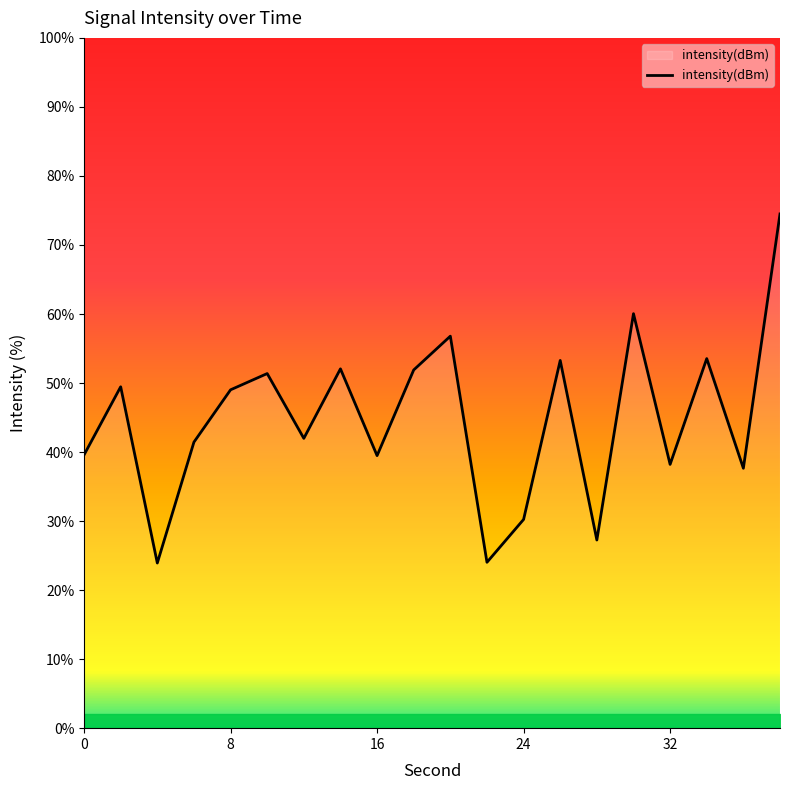

What is the greatest value displayed?

74.5